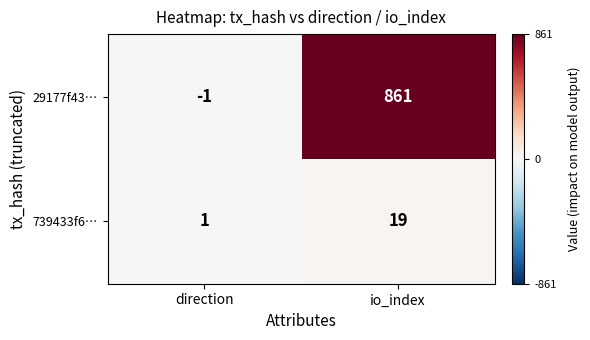

Which series has the largest total across all categories?

29177f43…